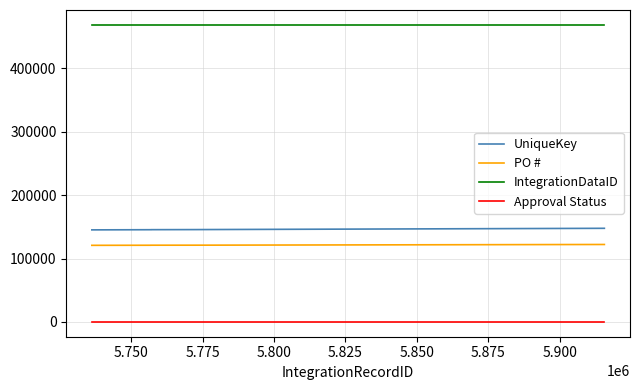

Which series has the largest total across all categories?

IntegrationDataID